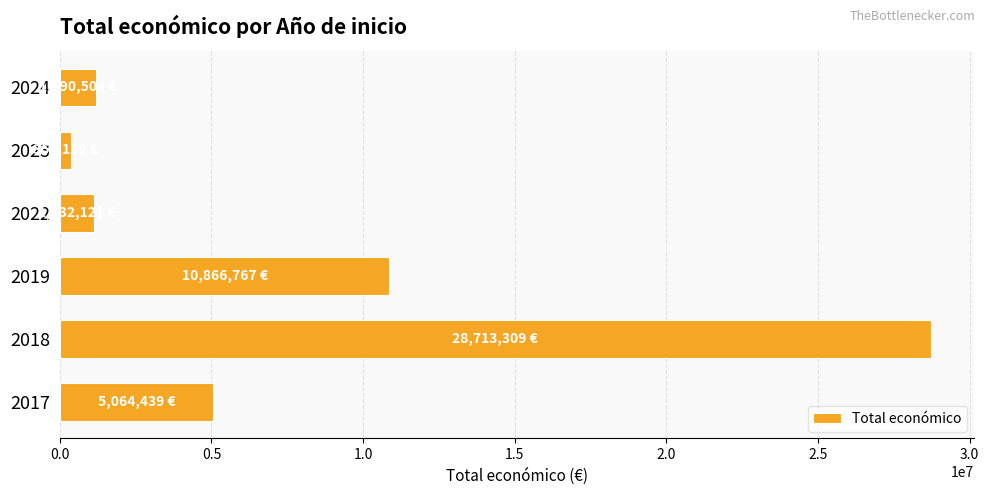

What is the change in value from 2019 to 2022?

-9734646